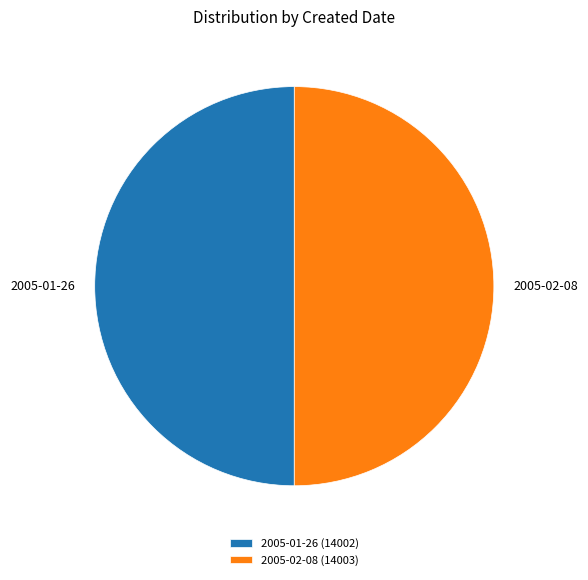

What is the ratio of the value at 2005-02-08 (14003) to the value at 2005-01-26 (14002)?

1.0